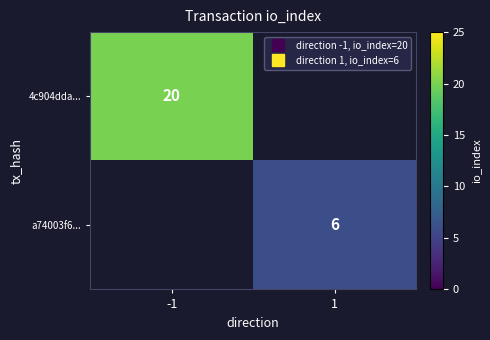

Which category has the highest value in the 4c904dda... series?

-1